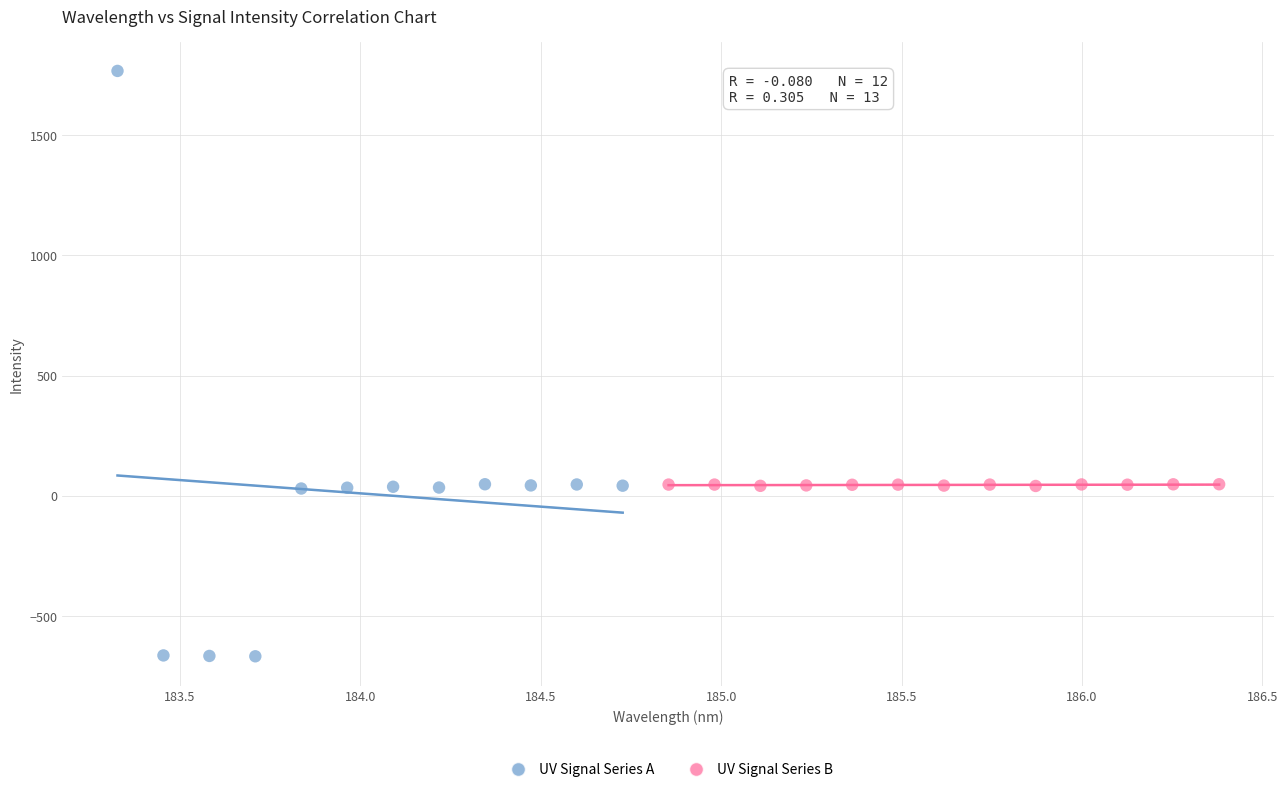

Which series contains the highest Y value?

UV Signal Series A